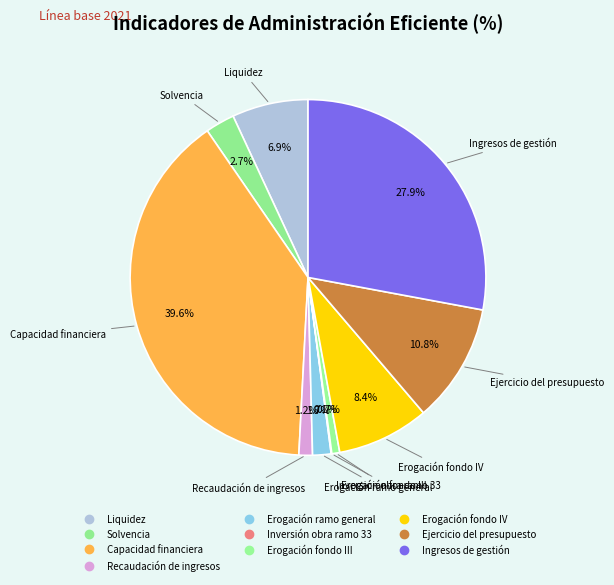

To the nearest percent, what is the combined percentage of Ingresos de gestión and Erogación fondo IV?

36%